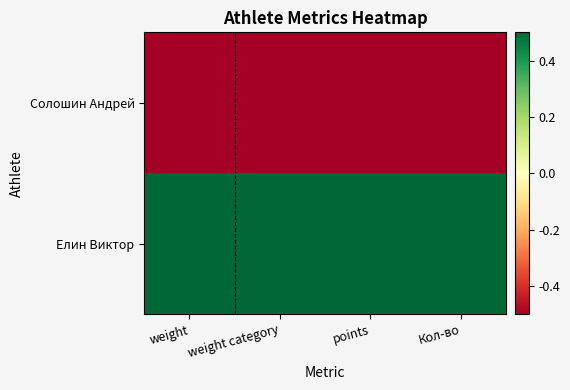

How many distinct data groups are displayed?

2